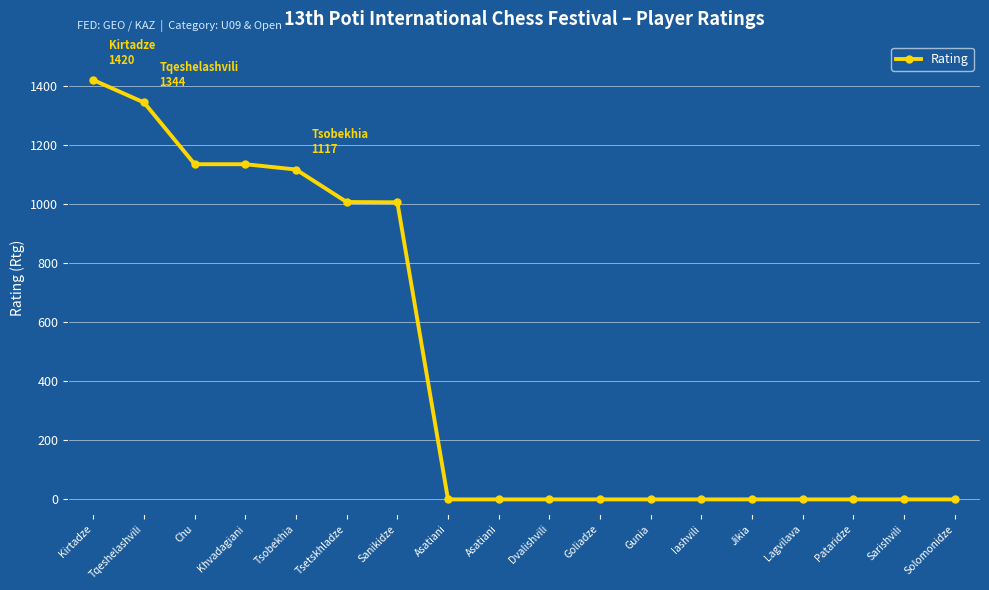

How many lines are shown in the chart?

1